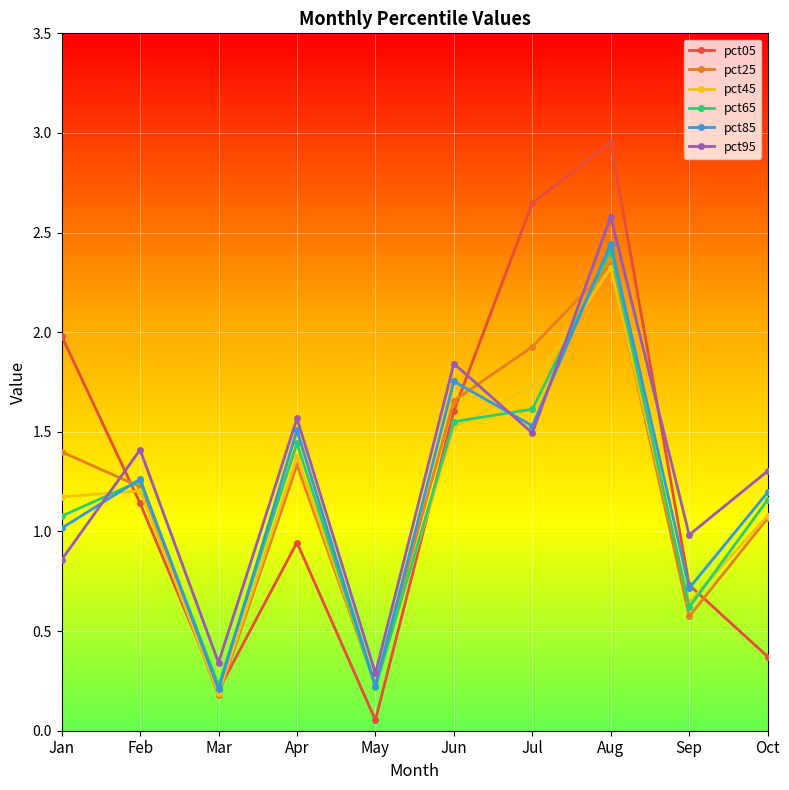

Which category has the highest value in the pct45 series?

Aug